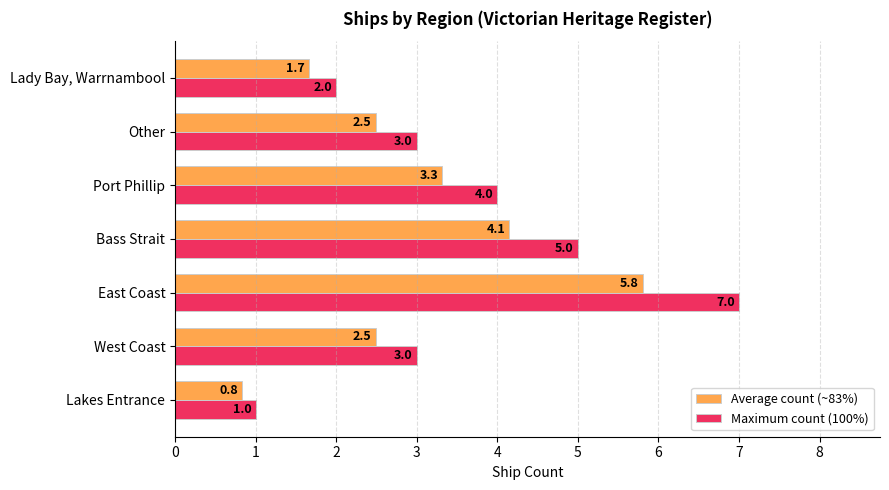

What is the difference between the maximum and second lowest values in the Maximum count (100%) series?

5.0